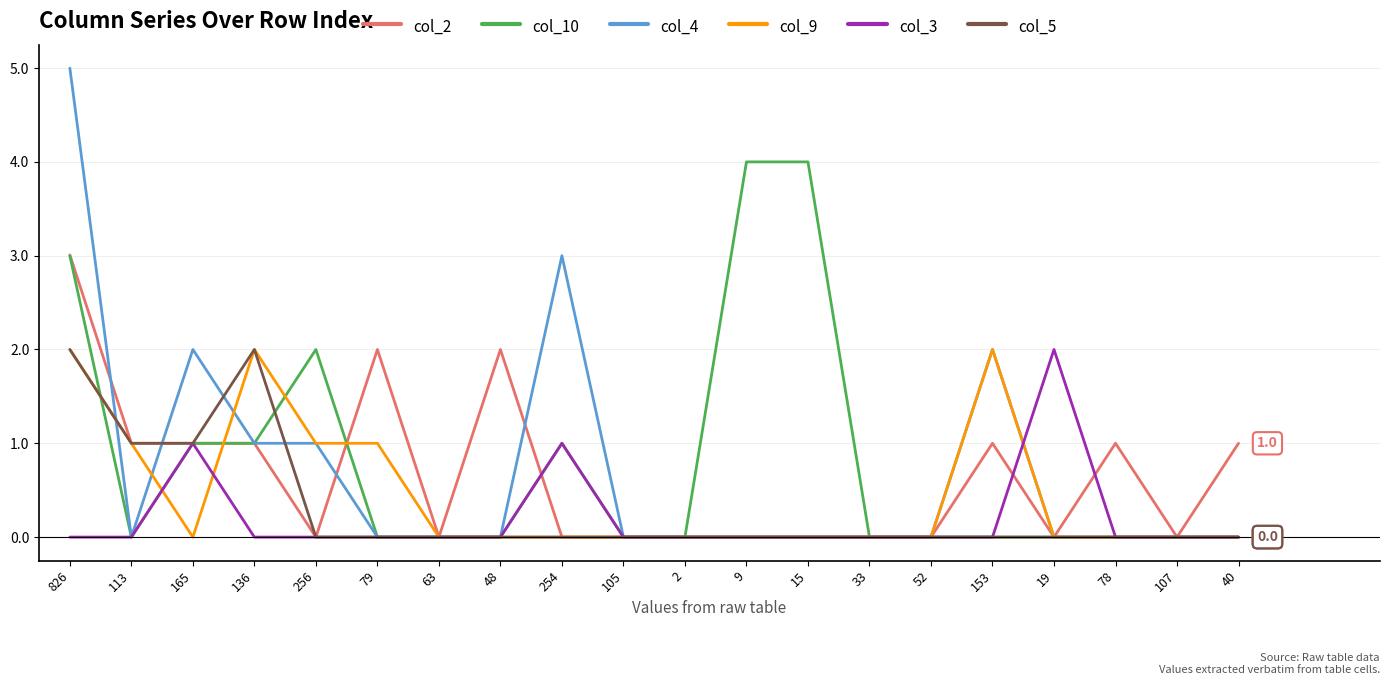

What is the sum of all col_2 values?

13.0